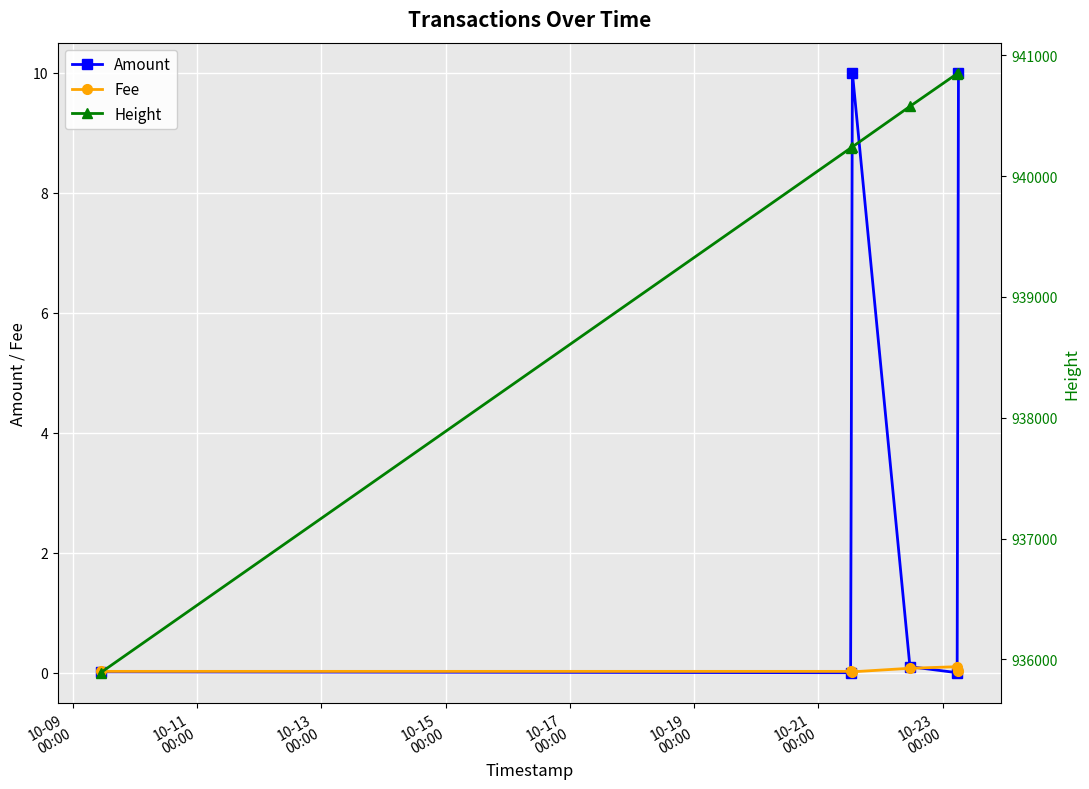

How many interior local peaks does the Amount series have?

1